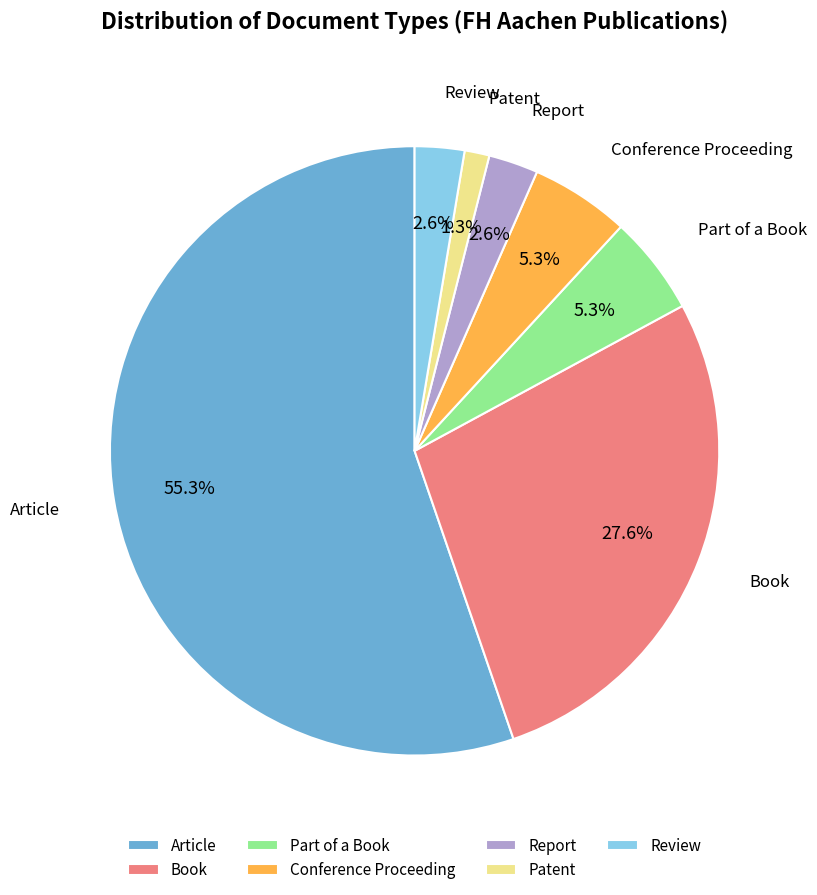

Is it true that Conference Proceeding is 5% of the pie?

True